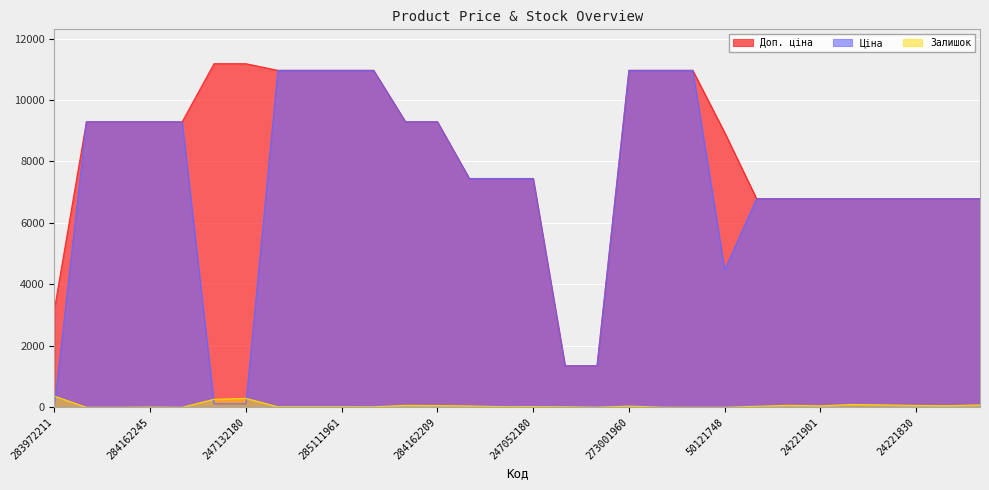

True or false: Ціна has a value of 48.7 at 247132181.

False